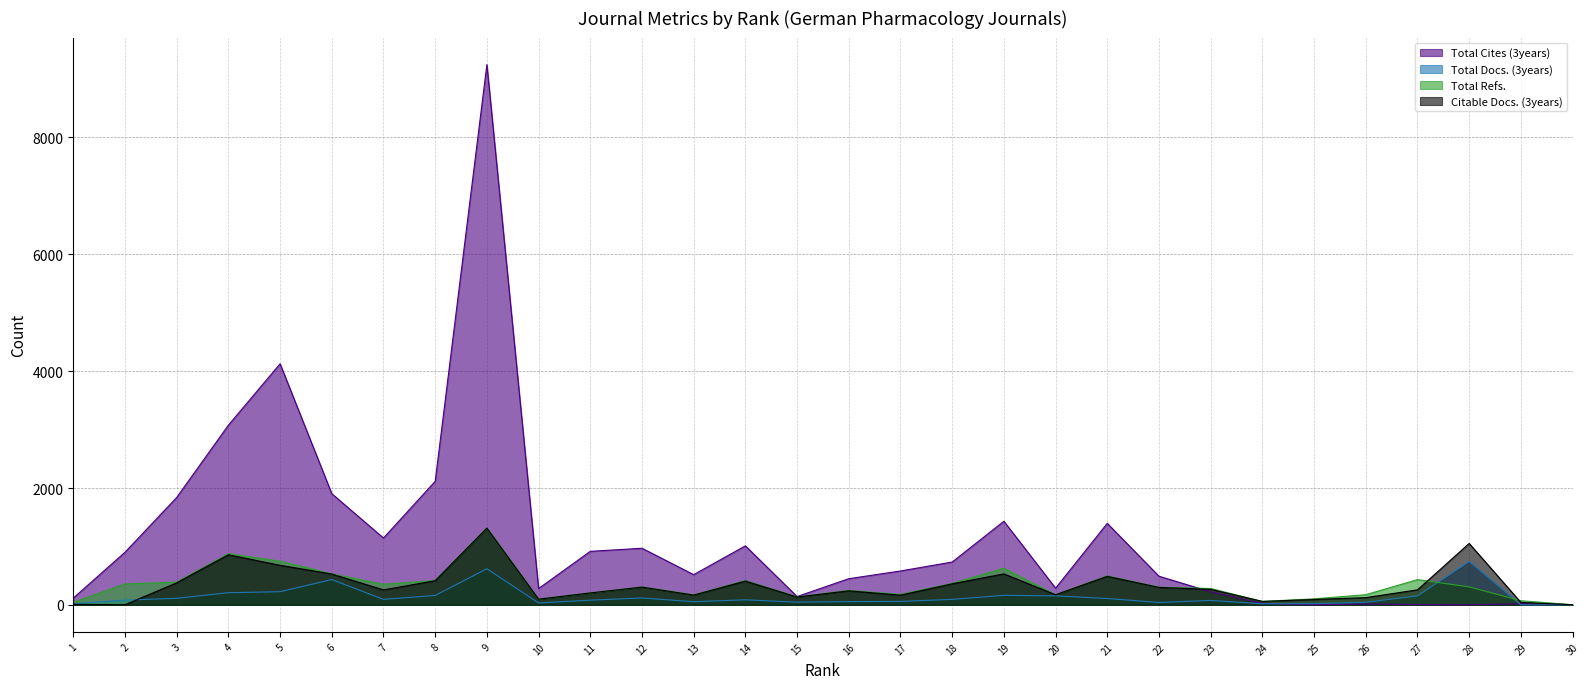

How many interior local peaks does the Citable Docs. (3years) series have?

8